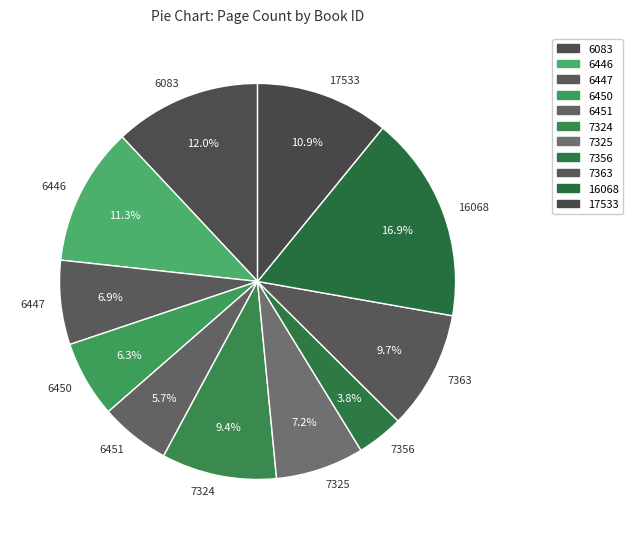

What is the largest slice in the pie chart?

16068